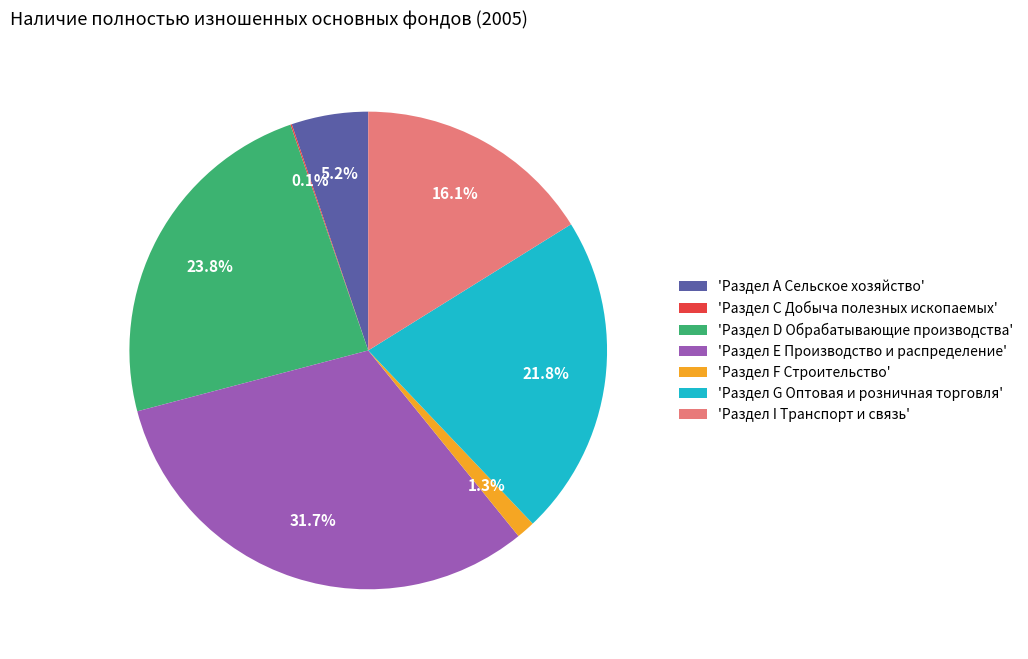

Which slice is the largest?

'Раздел Е Производство и распределение'